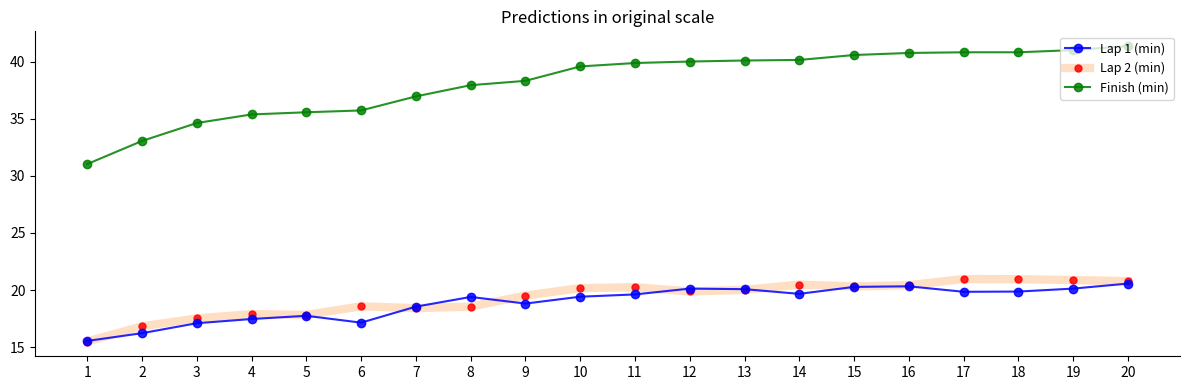

What is the difference between the maximum and second lowest values in the Finish (min) series?

8.3